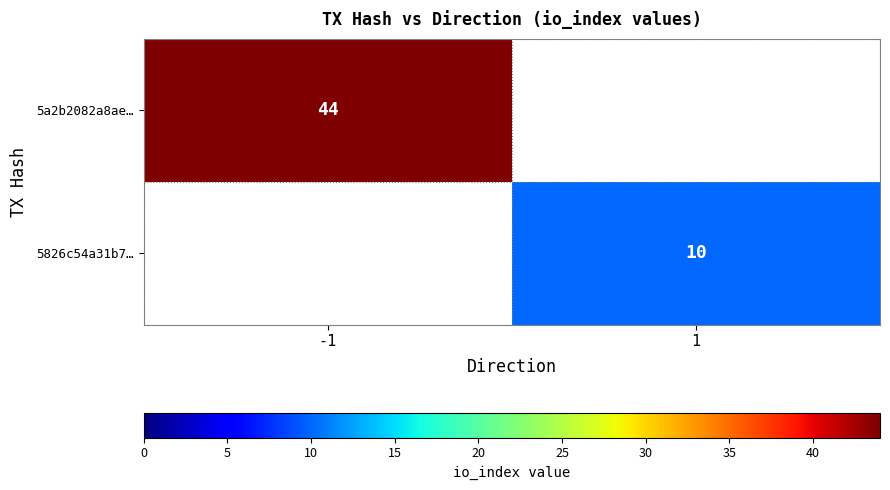

Is the value of 5826c54a31b7… at 1 greater than the value of 5a2b2082a8ae… at -1?

No